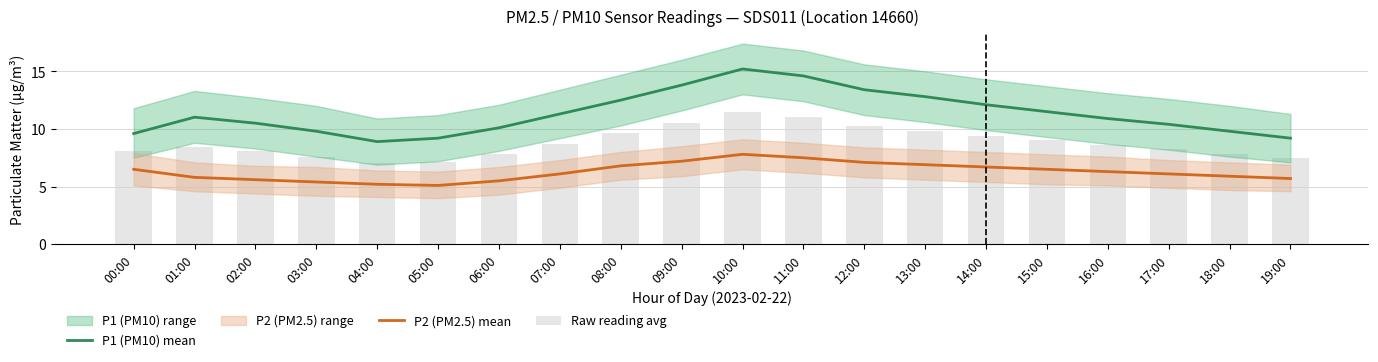

Between 02:00 and 14:00, which series saw the biggest shift?

P1 (PM10) mean